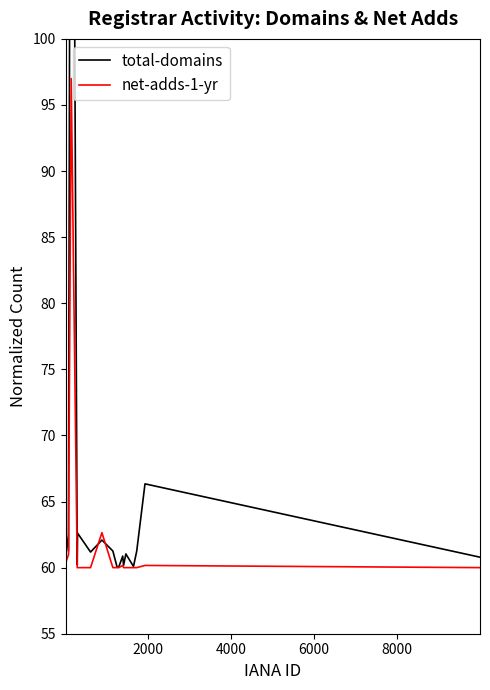

Which series has the widest spread of values?

total-domains